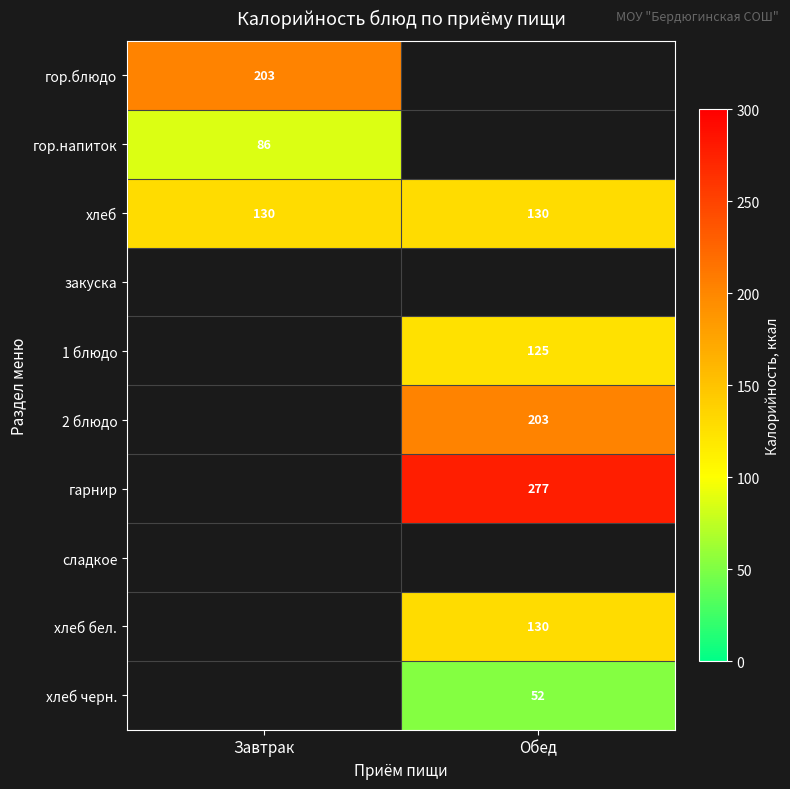

Which label corresponds to the largest value in the chart?

Обед